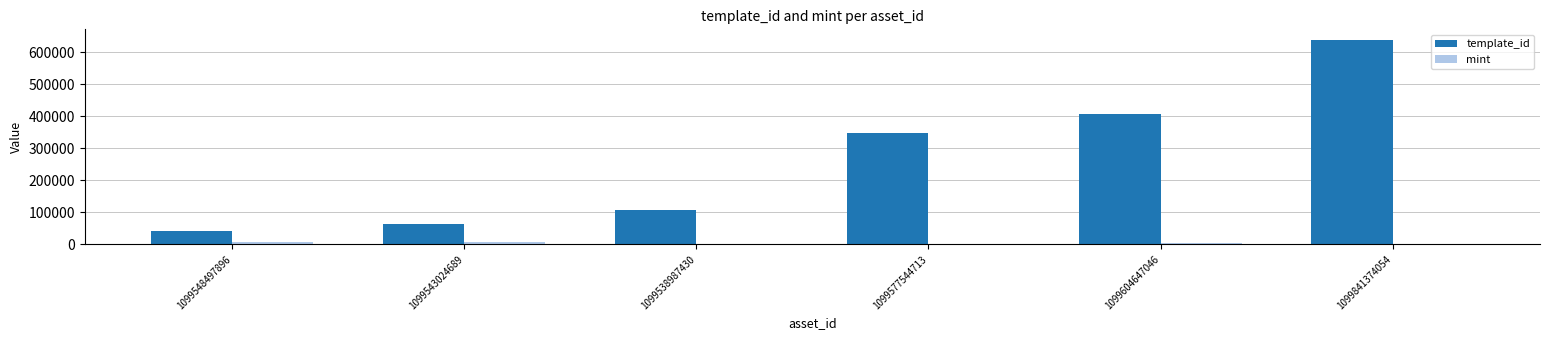

True or false: template_id has a value of 42421 at 1099548497896.

True